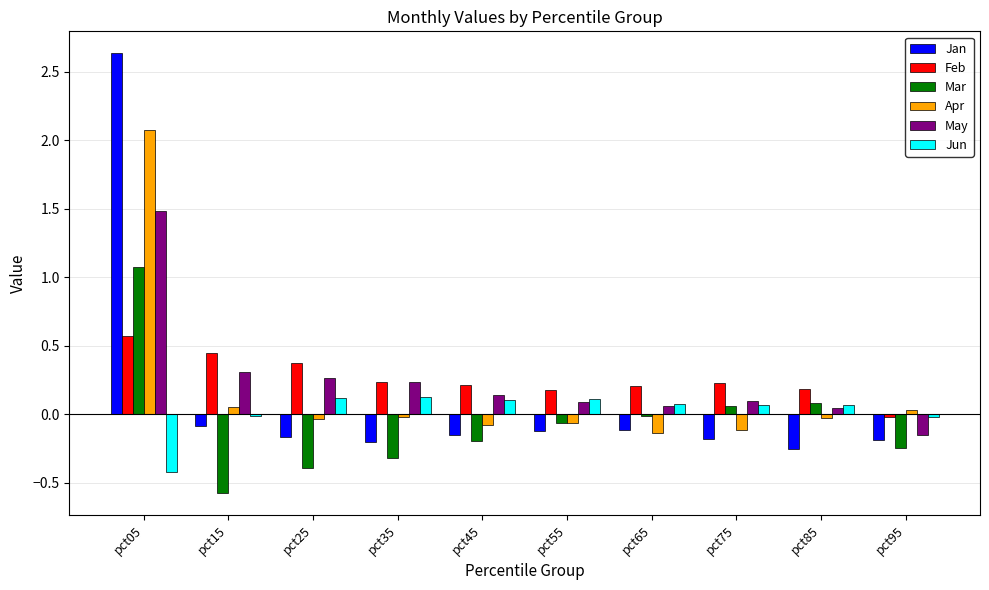

Rank the series by their maximum value, from lowest to highest.

Jun, Feb, Mar, May, Apr, Jan